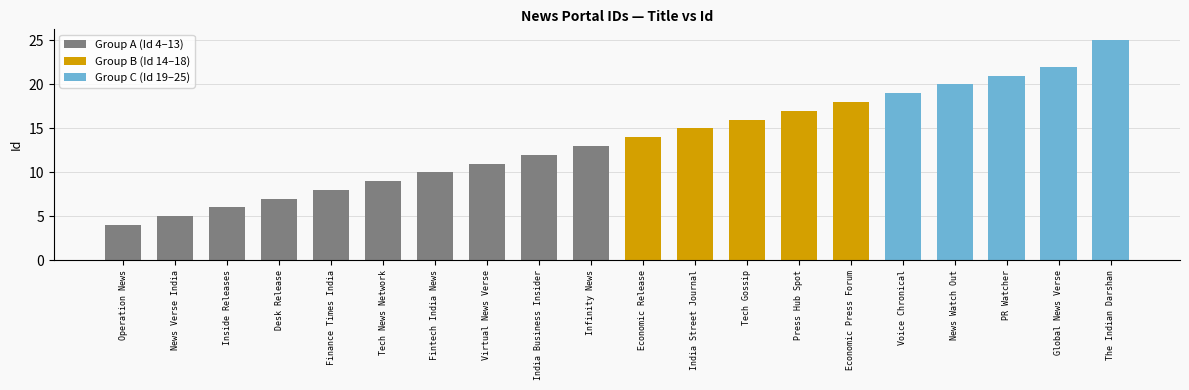

How many data points are above 14?

9